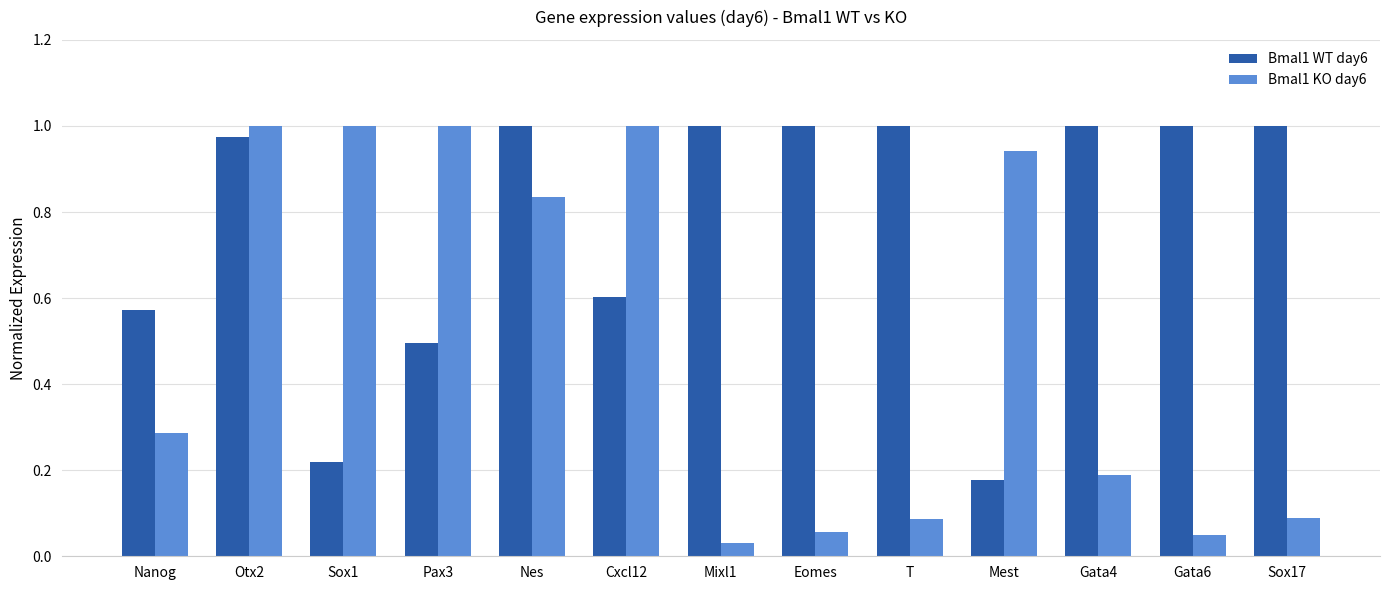

How many categories are shown in the chart?

13